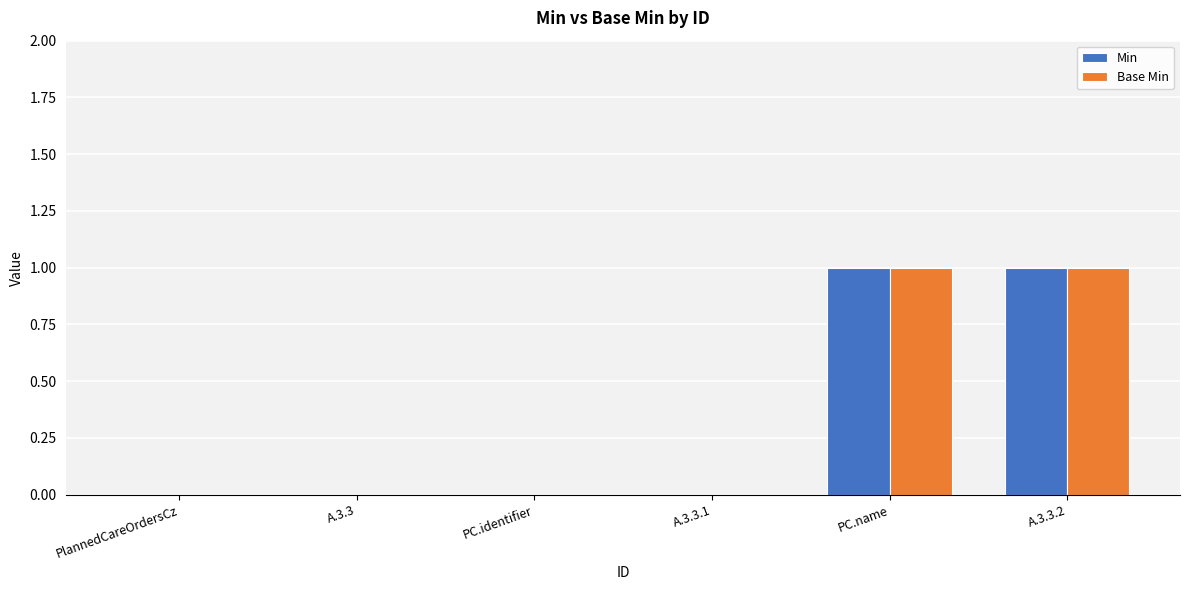

Is the value of Base Min at A.3.3.2 greater than the value of Min at A.3.3.1?

Yes